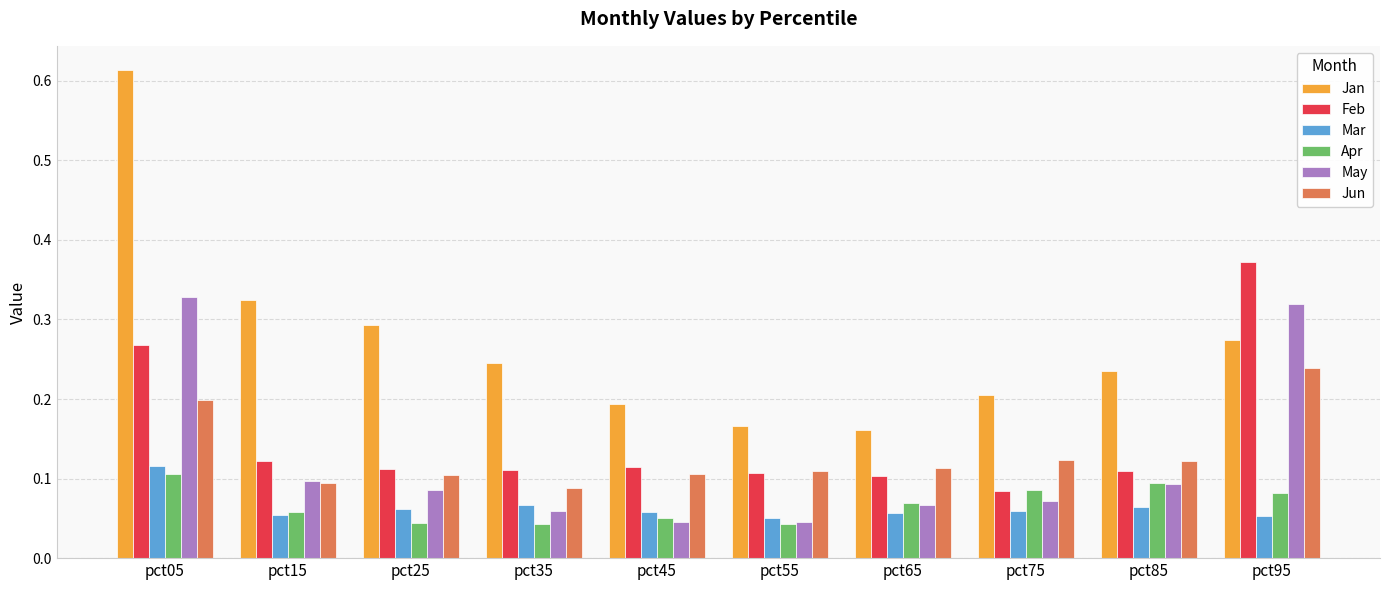

What is the total value across all series at pct55?

0.5